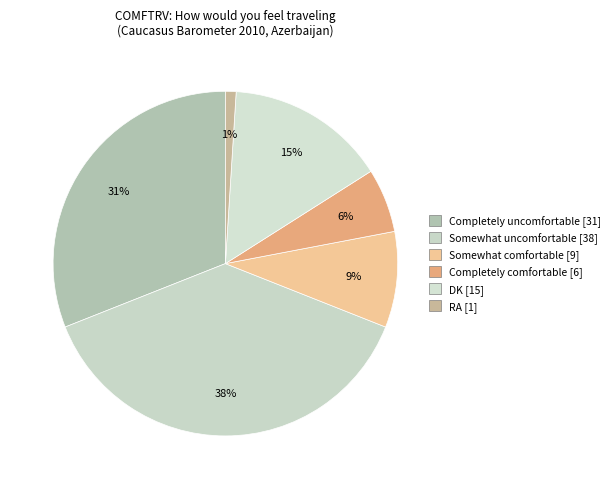

To the nearest percent, what is the combined percentage of Somewhat uncomfortable and DK?

53%